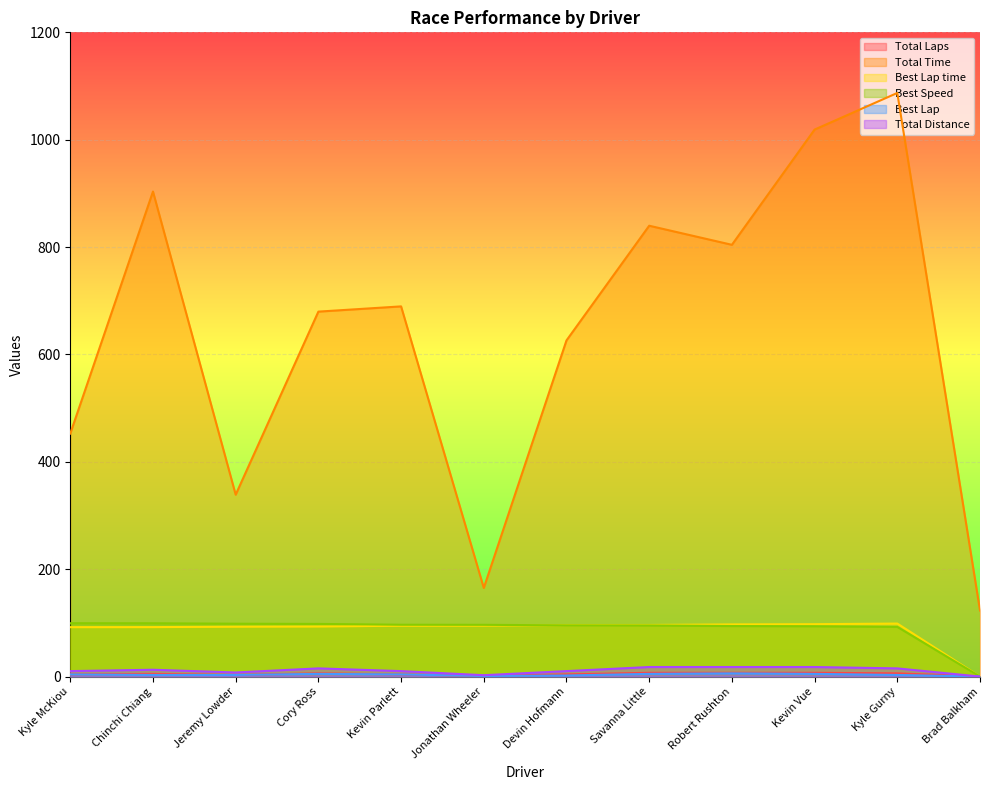

Where does the Best Lap series first go above 4?

Cory Ross